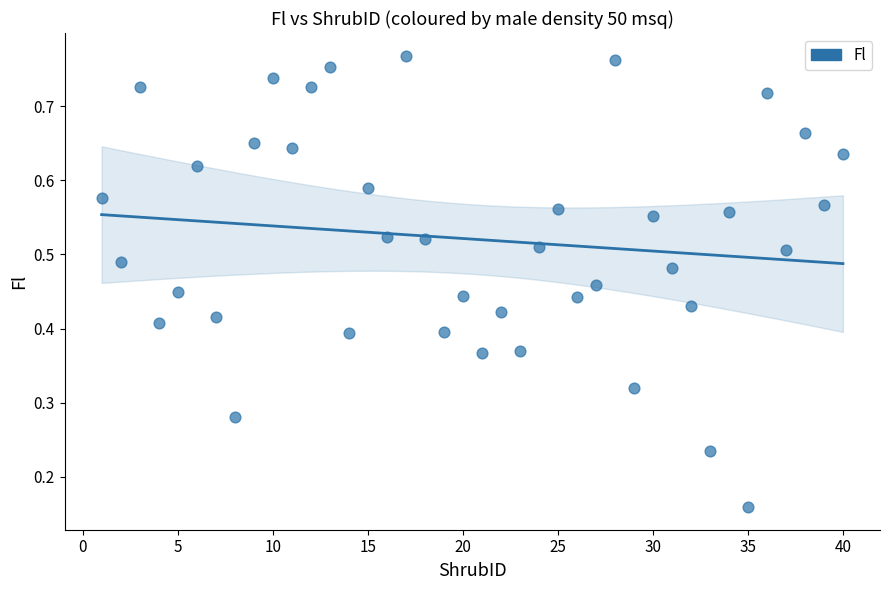

What is the range of X values (max minus min)?

39.0